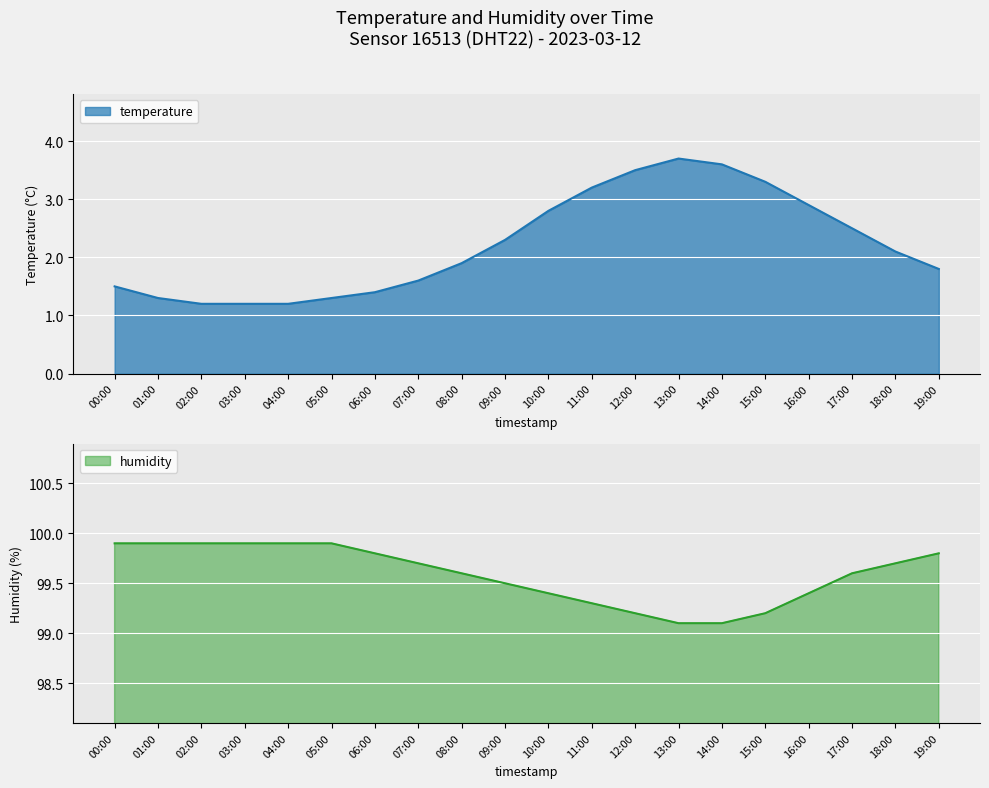

What are all the series names shown in the legend?

temperature, humidity